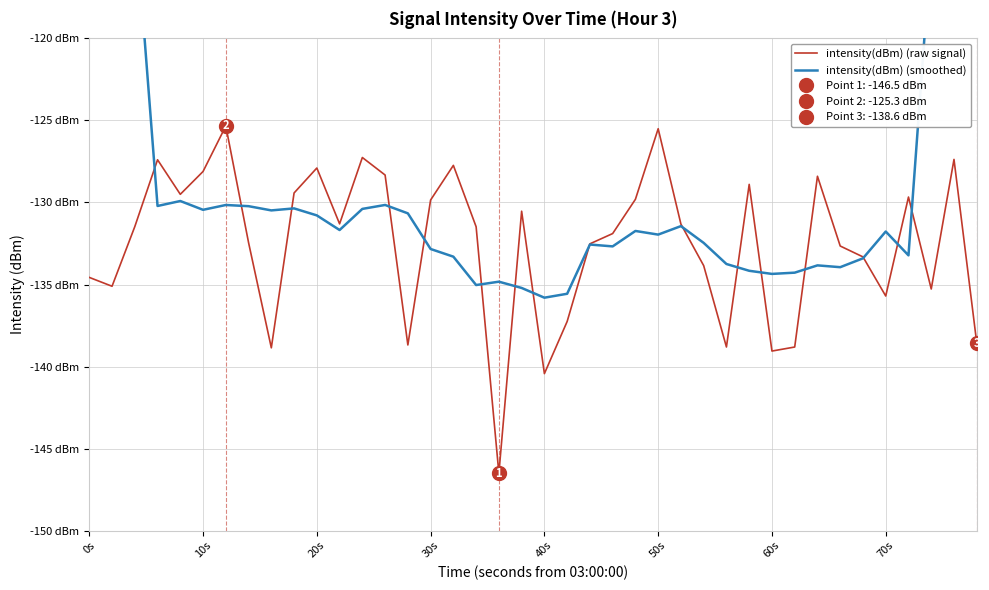

What is the maximum value shown in the chart?

-75.5